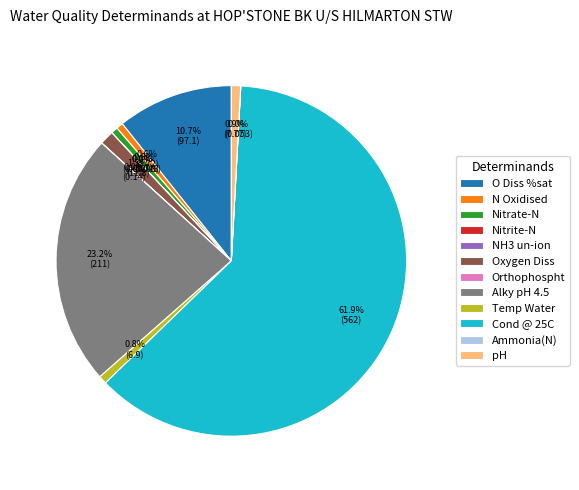

To the nearest percent, what is the difference between the largest and smallest slice percentages?

62%